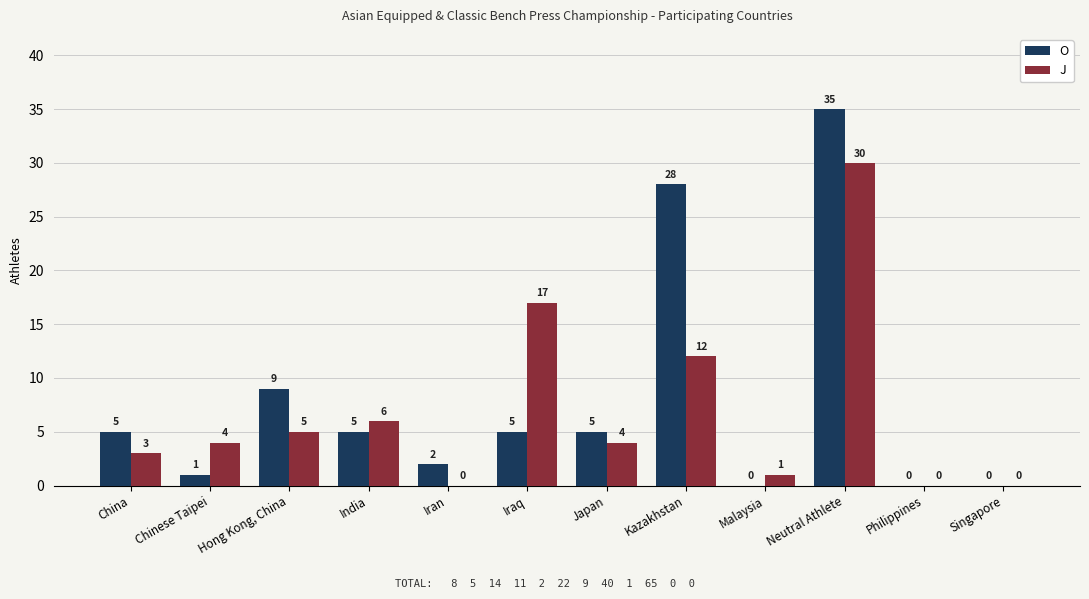

Is it true that J equals 24 at Iraq?

False